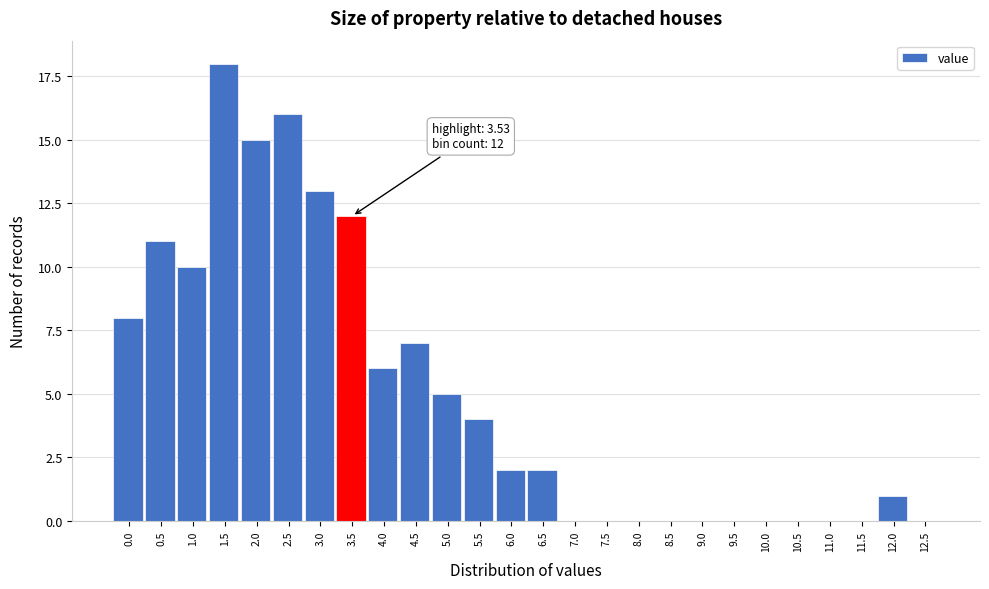

Reading left to right, what are all the values shown in this chart?

0.0=8	0.5=11	1.0=10	1.5=18	2.0=15	2.5=16	3.0=13	3.5=12	4.0=6	4.5=7	5.0=5	5.5=4	6.0=2	6.5=2	7.0=0	7.5=0	8.0=0	8.5=0	9.0=0	9.5=0	10.0=0	10.5=0	11.0=0	11.5=0	12.0=1	12.5=0